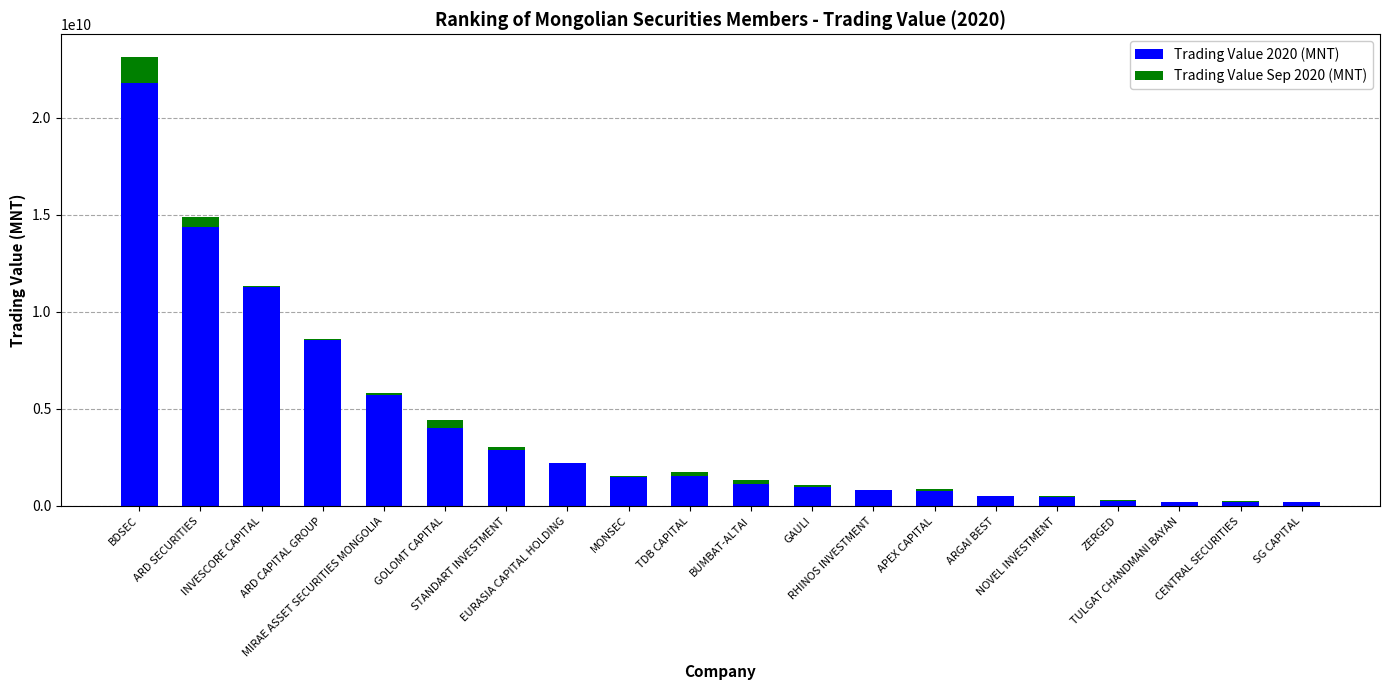

How many data points in Trading Value 2020 (MNT) are above 1480403960?

10